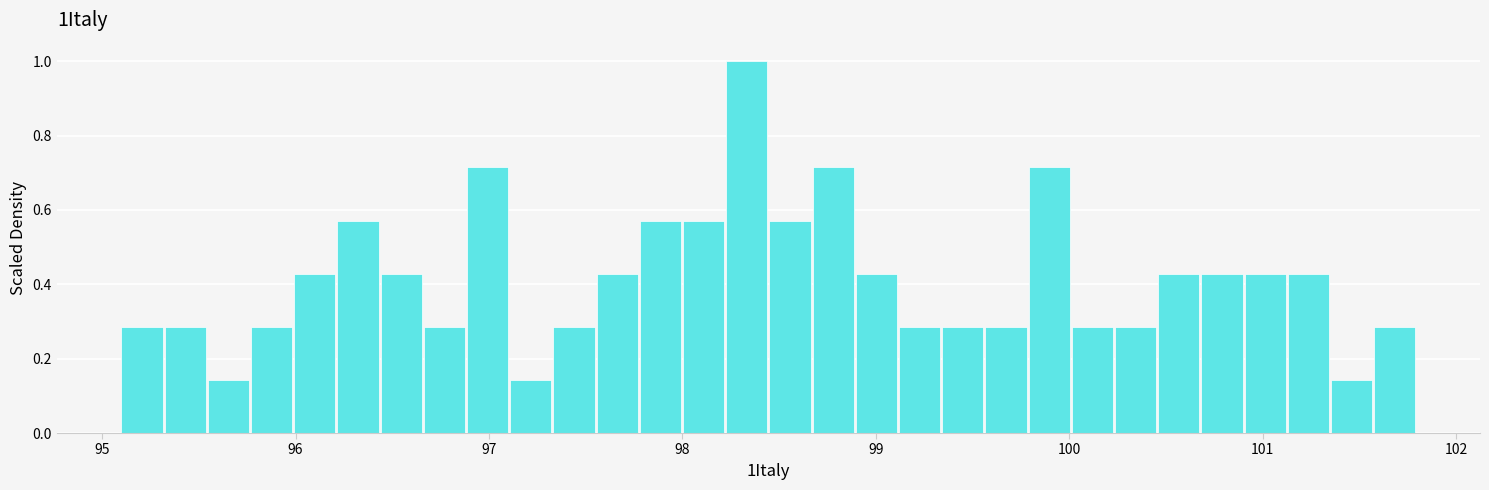

Around what value on the x-axis is the tallest bar? Give the approximate position of its centre, as read against the axis.

98.3